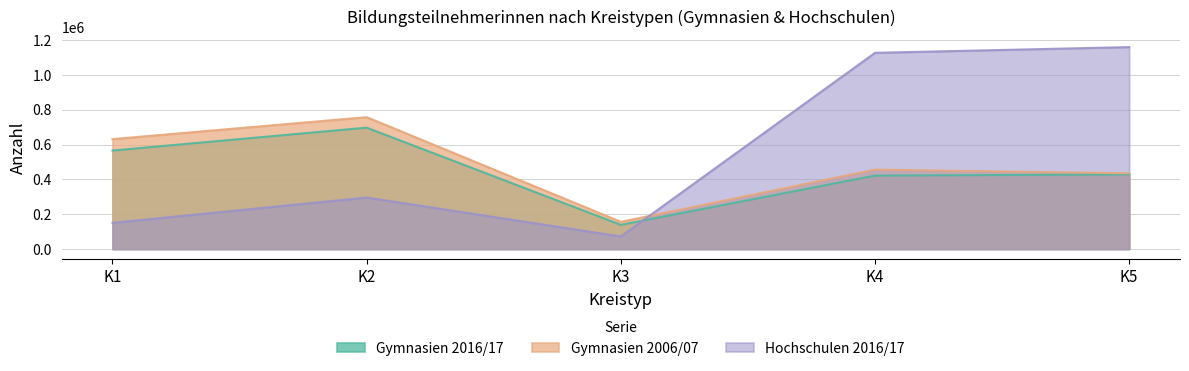

The Gymnasien 2006/07 series shows 757881 at K2. True or false?

True